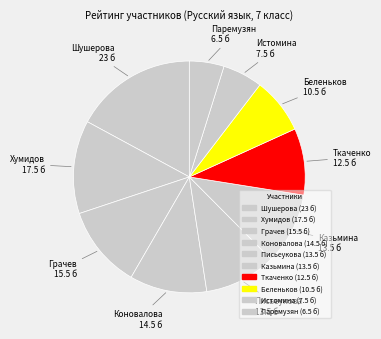

The Паремузян slice represents 5% of the pie. True or false?

True